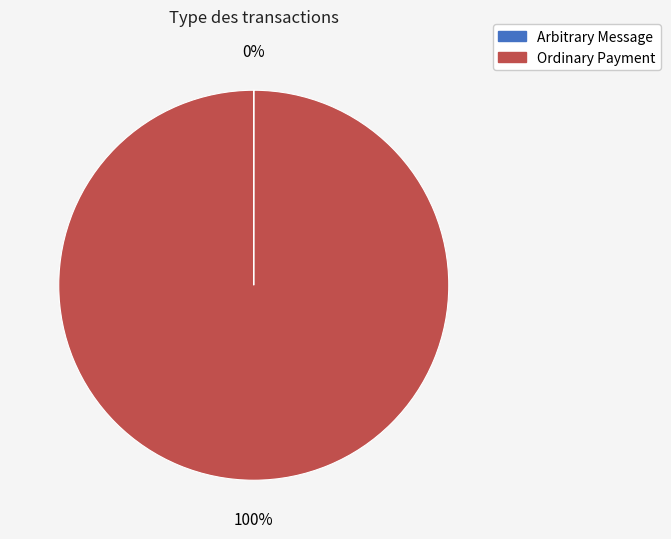

True or false: Ordinary Payment accounts for 100% of the total.

True